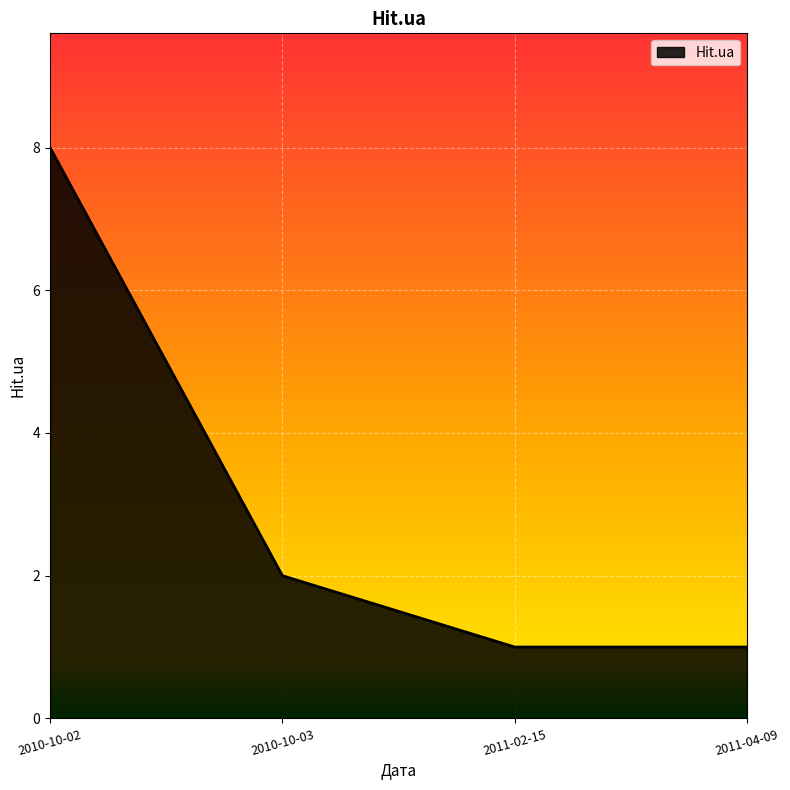

What is the sum of the values at 2011-02-15 and 2011-04-09?

2